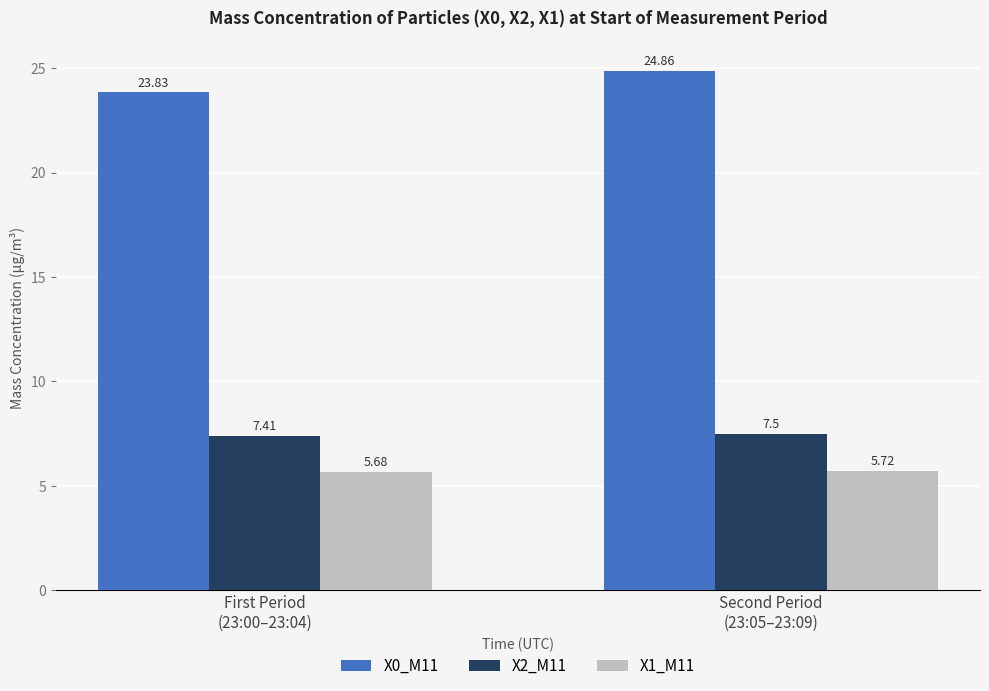

What is the total value across all series at Second Period
(23:05–23:09)?

38.1